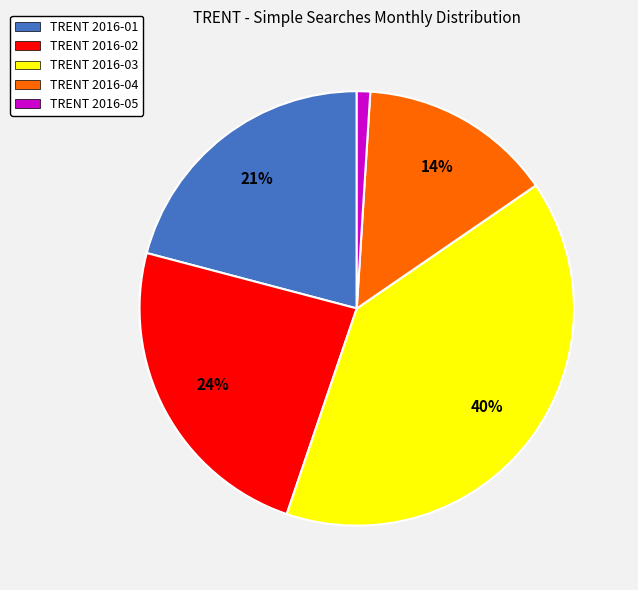

Which slice is the smallest?

TRENT 2016-05